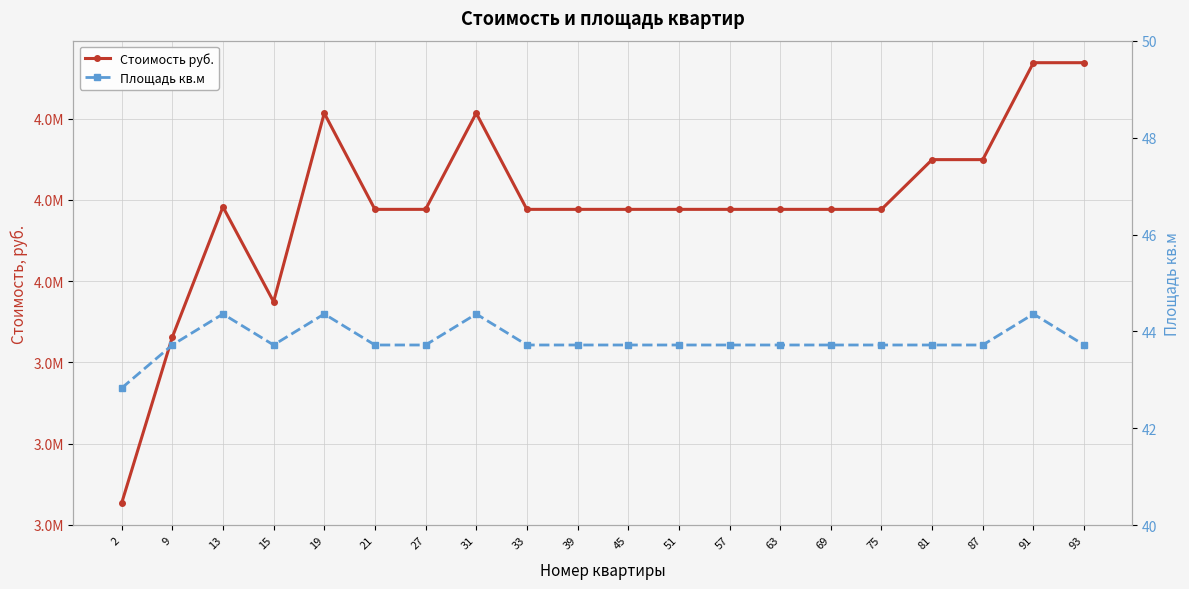

How many lines are shown in the chart?

2